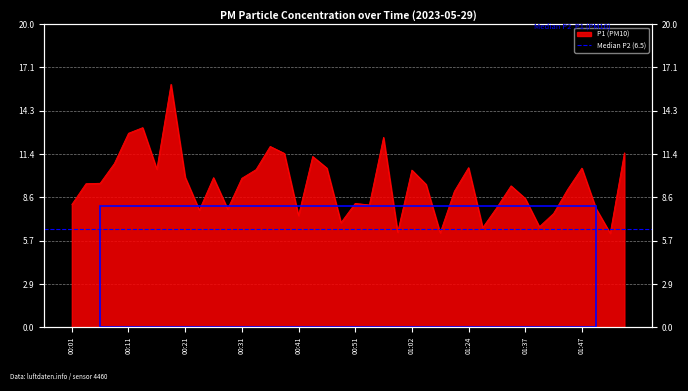

What is the difference between the values at 00:39 and 00:01?

3.4